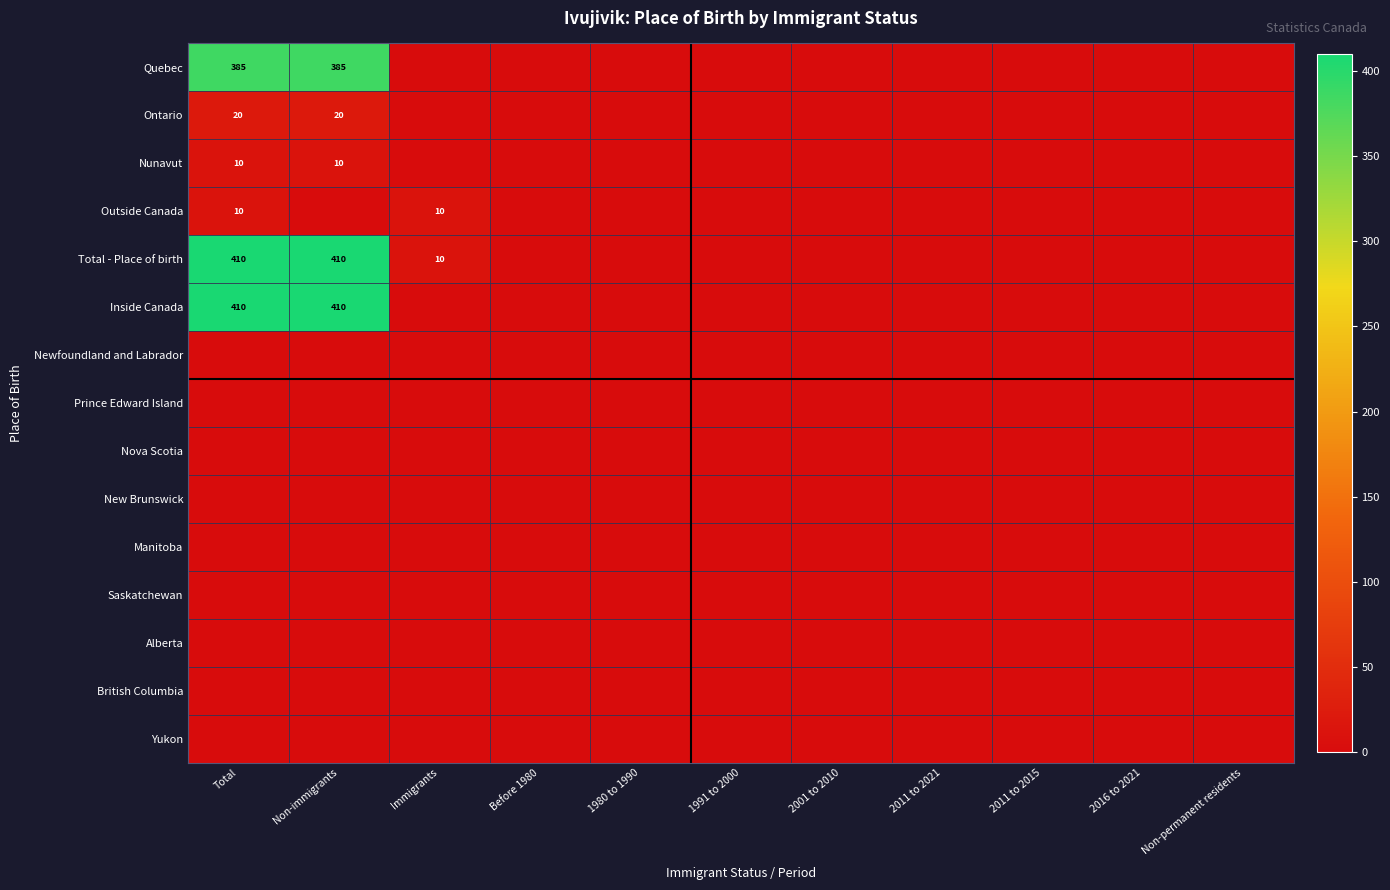

The Total - Place of birth series shows 574 at Non-immigrants. True or false?

False